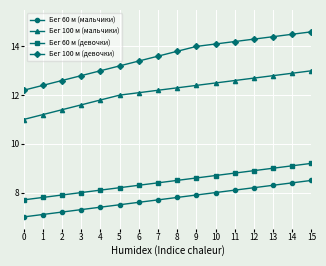

Reading left to right, list all the values displayed in this chart.

Бег 60 м (мальчики): 7.0	7.1	7.2	7.3	7.4	7.5	7.6	7.7	7.8	7.9	8.0	8.1	8.2	8.3	8.4	8.5
Бег 100 м (мальчики): 11.0	11.2	11.4	11.6	11.8	12.0	12.1	12.2	12.3	12.4	12.5	12.6	12.7	12.8	12.9	13.0
Бег 60 м (девочки): 7.7	7.8	7.9	8.0	8.1	8.2	8.3	8.4	8.5	8.6	8.7	8.8	8.9	9.0	9.1	9.2
Бег 100 м (девочки): 12.2	12.4	12.6	12.8	13.0	13.2	13.4	13.6	13.8	14.0	14.1	14.2	14.3	14.4	14.5	14.6